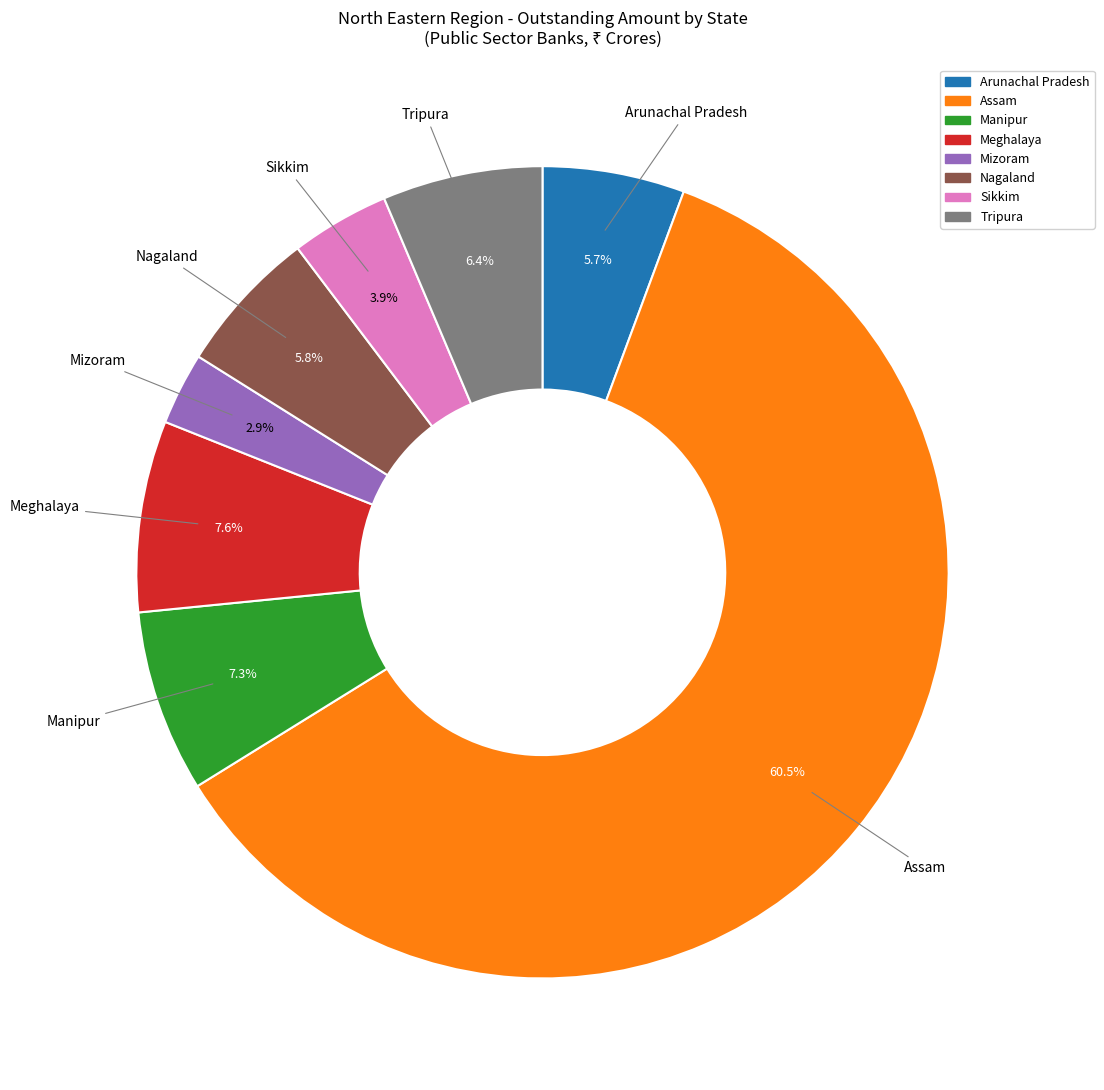

True or false: Assam accounts for 74% of the total.

False